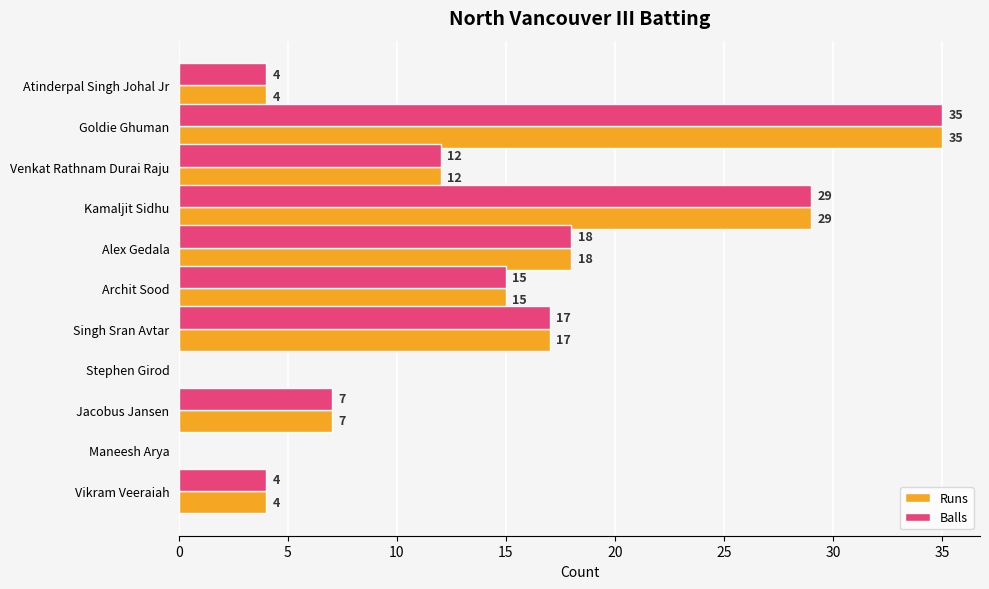

What is the sum of the Balls values at Archit Sood and Venkat Rathnam Durai Raju?

27